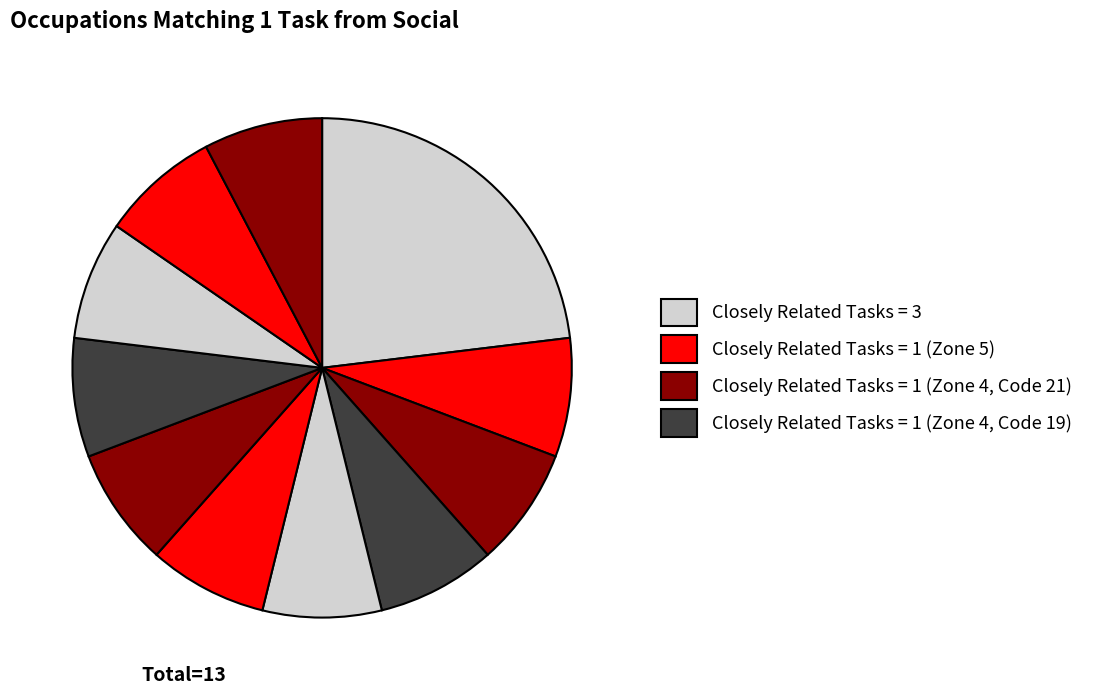

How many slices are in this pie chart?

11